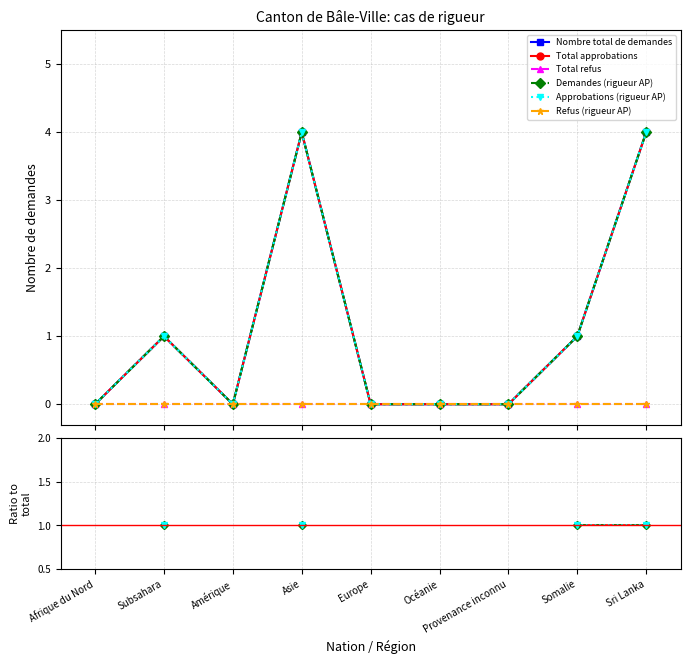

What is the label of the 8th point from the left?

Somalie